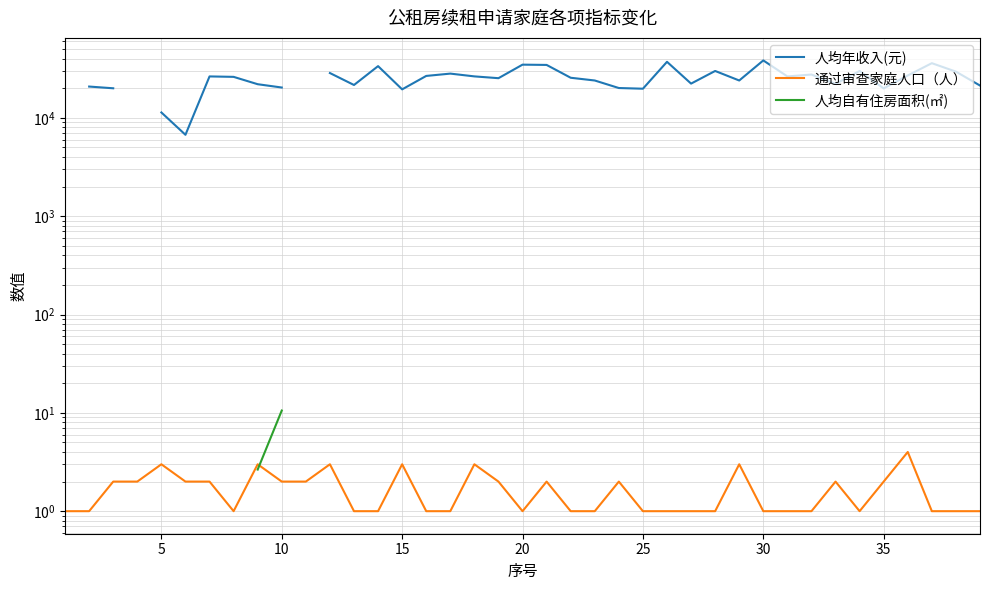

How many lines are shown in the chart?

3